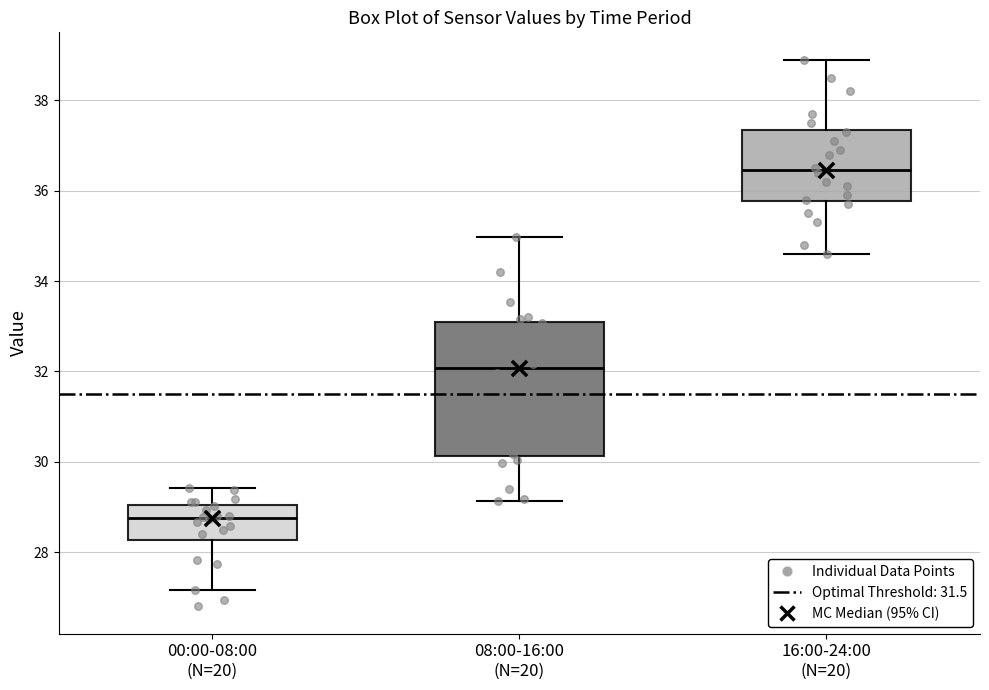

Which box is the tallest, from its lower edge to its upper edge?

08:00-16:00 (N=20)